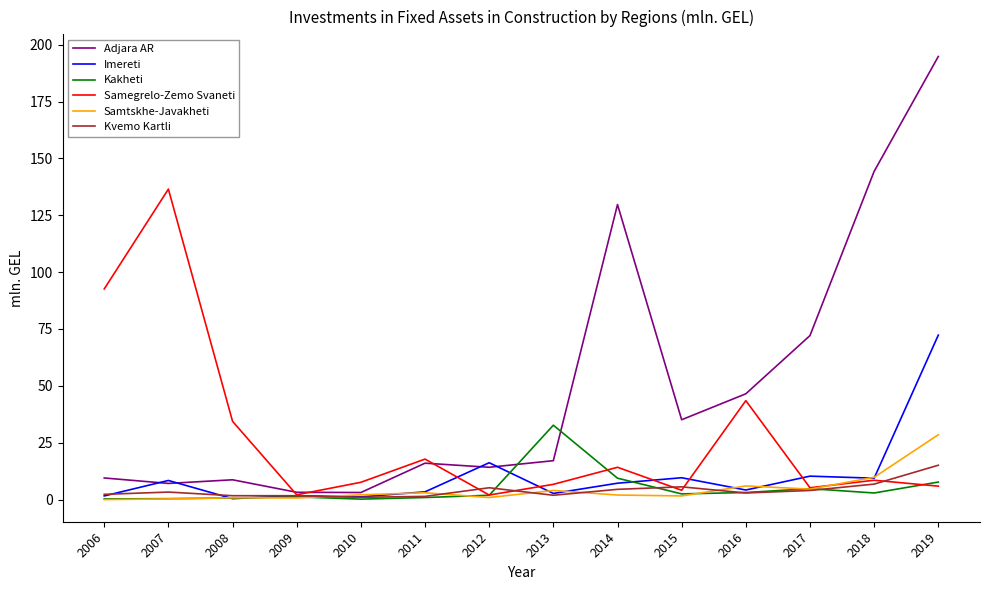

Where is the first local maximum for Imereti?

2007